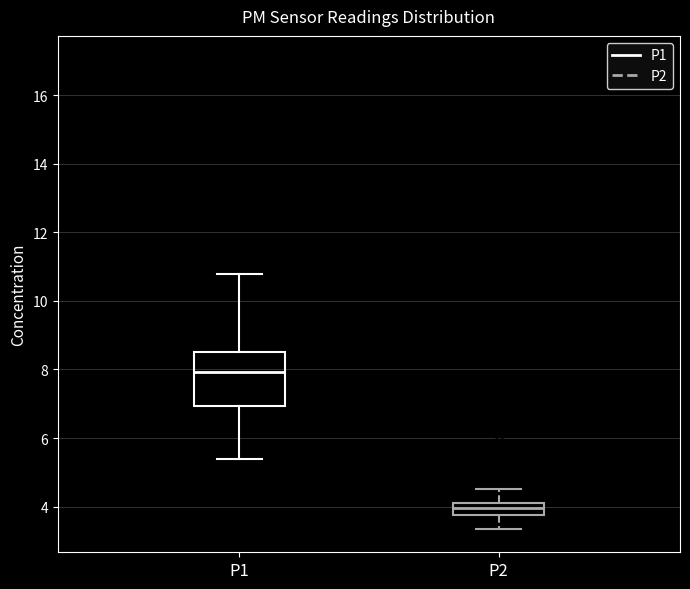

Which box's median line is the lowest?

P2